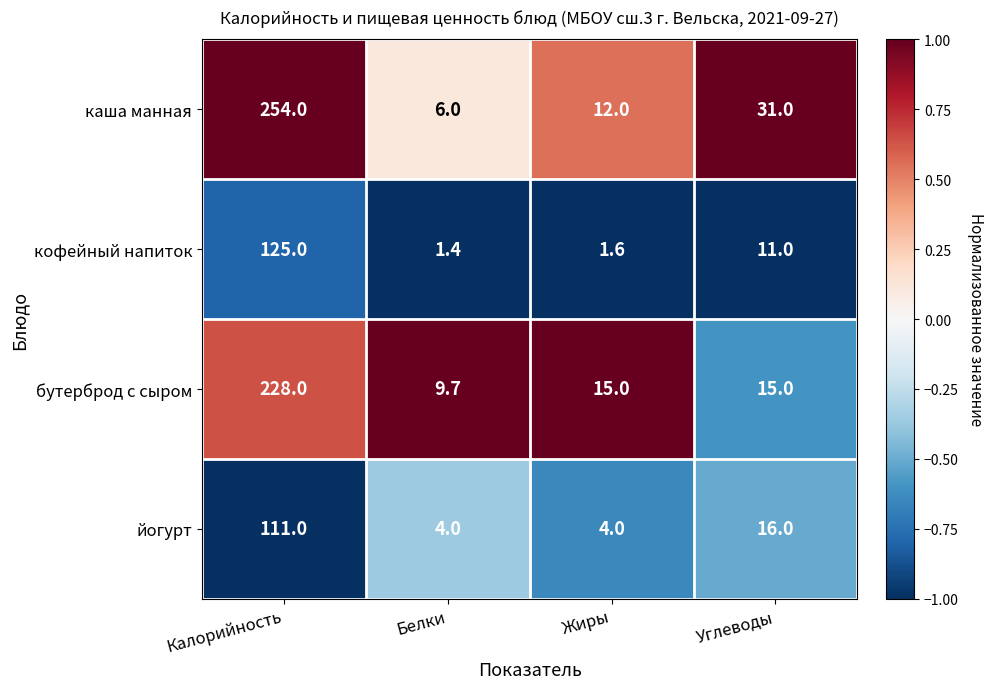

Which label corresponds to the largest value in the chart?

Калорийность